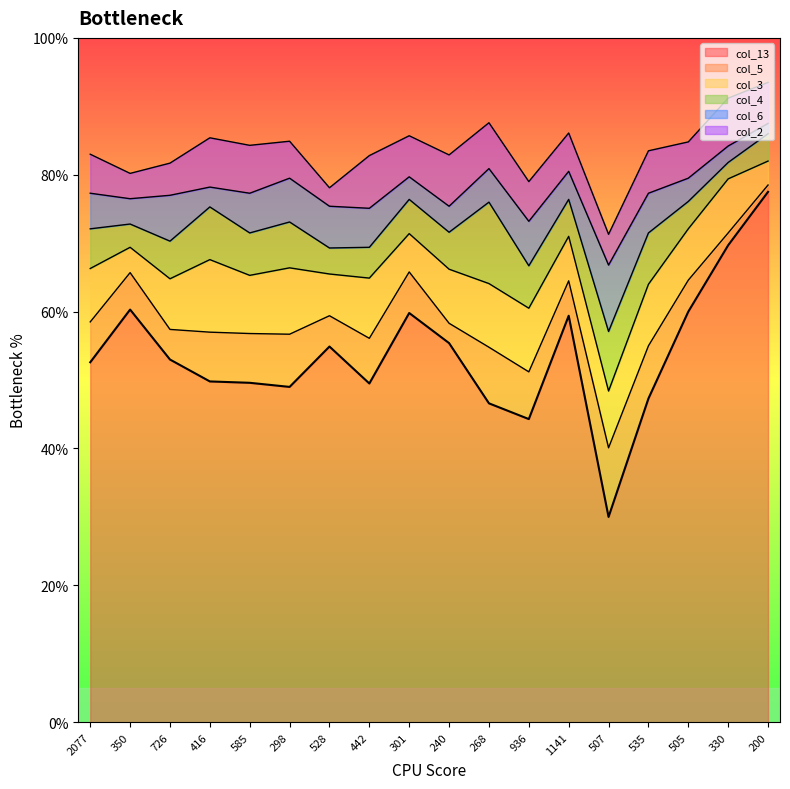

Which label corresponds to the smallest value in the chart?

200